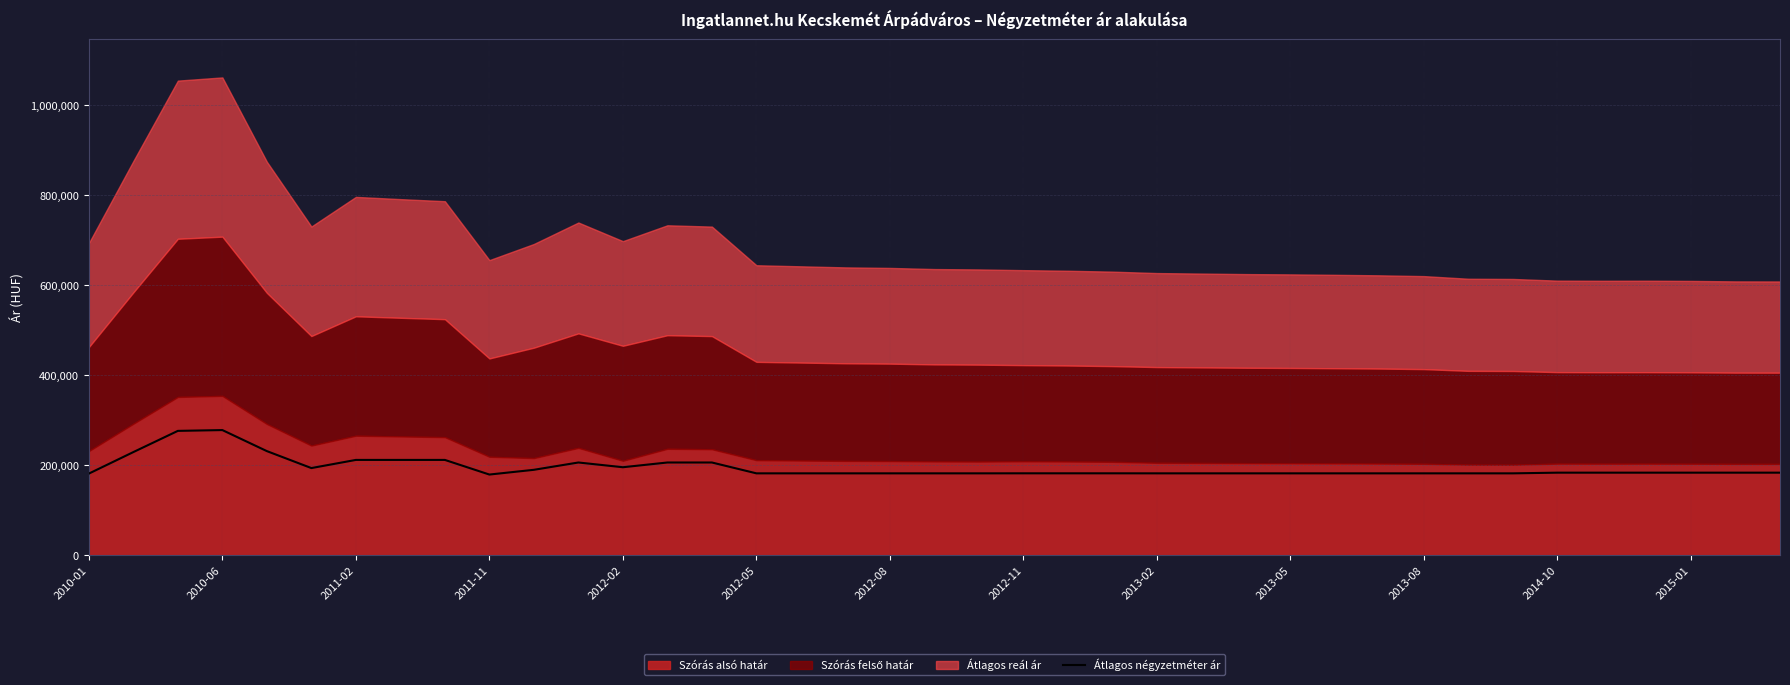

What is the minimum value for Átlagos négyzetméter ár?

178947